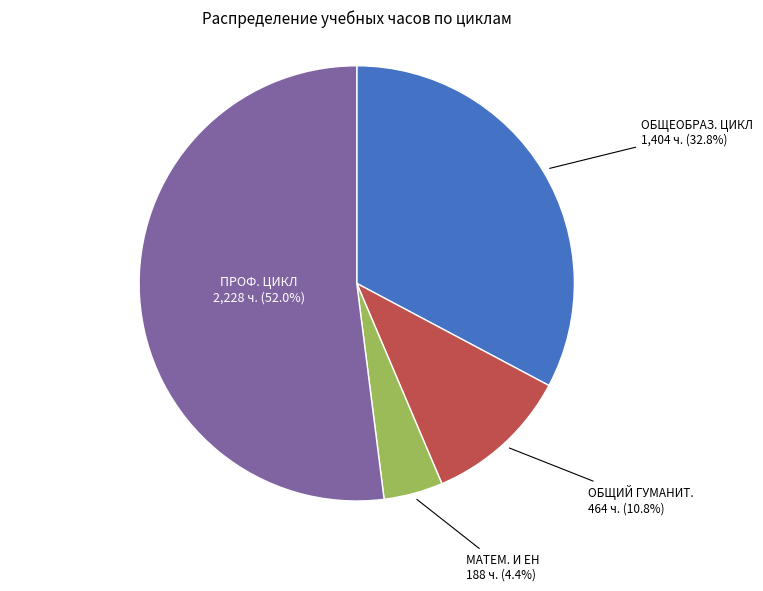

Is there a majority slice in this chart?

Yes